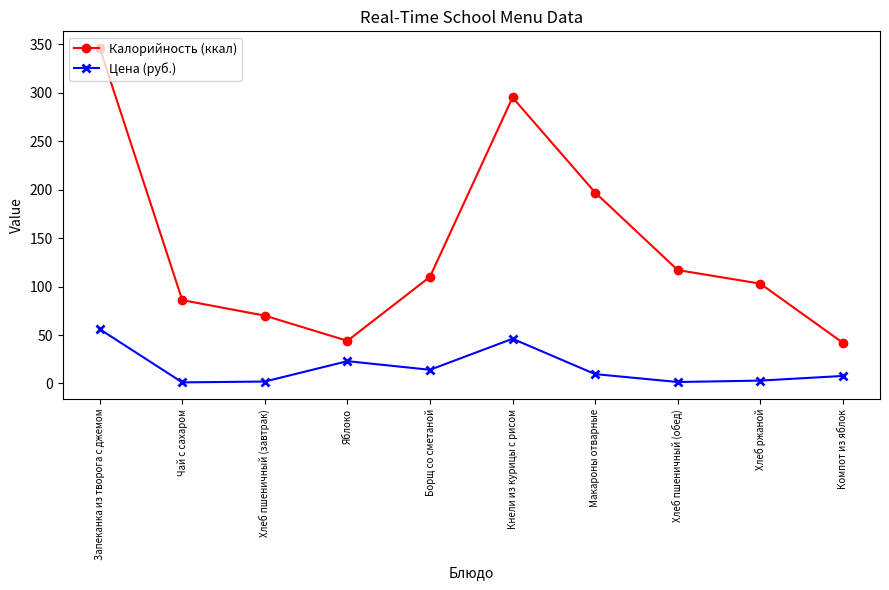

What is the sum of the Калорийность (ккал) values at Чай с сахаром and Компот из яблок?

128.0